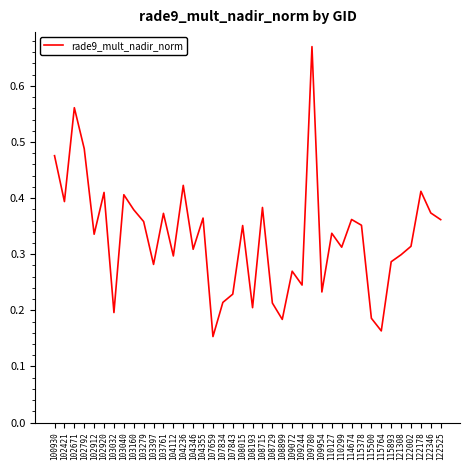

Is it true that the value at 109780 is 1.0?

False